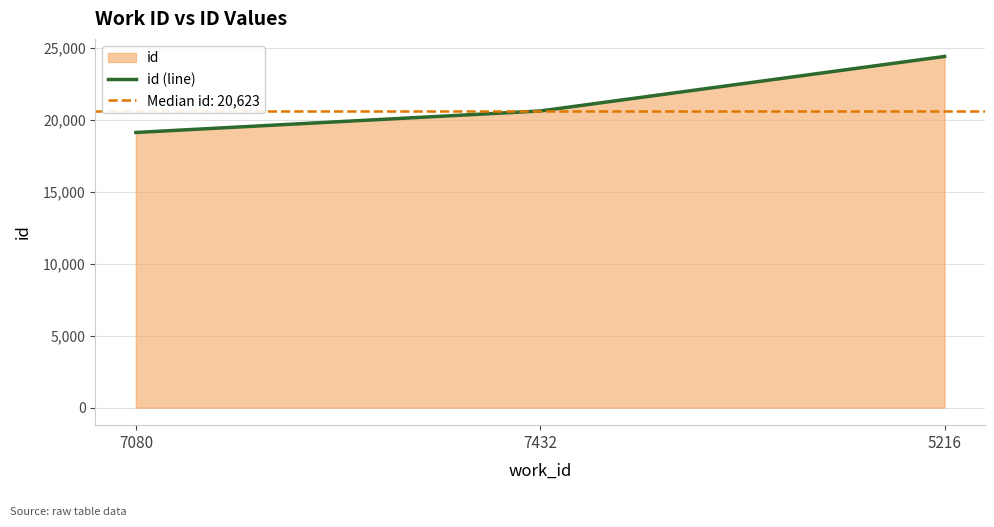

Which has a higher value, 7432 or 5216?

5216